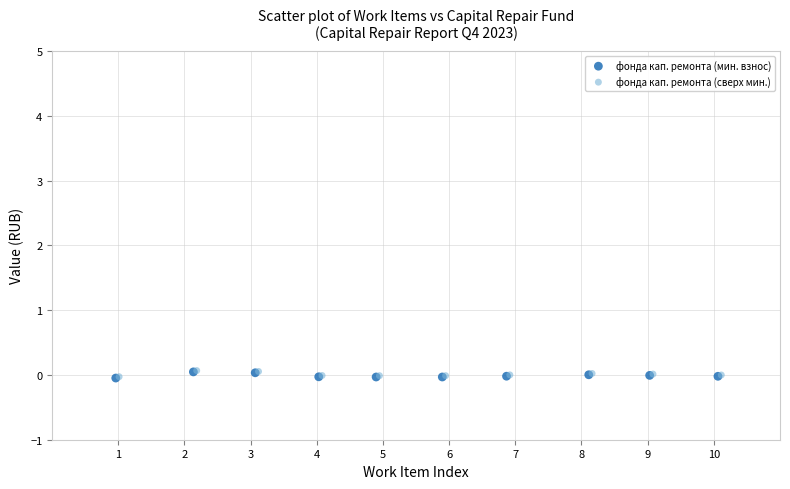

What are all the series names shown in the legend?

фонда кап. ремонта (мин. взнос), фонда кап. ремонта (сверх мин.)